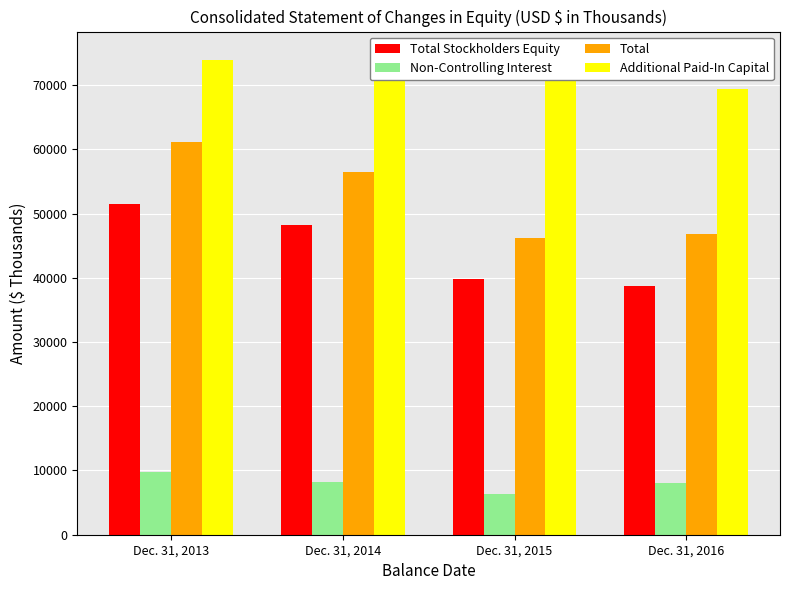

Does the chart contain stacked bars?

No